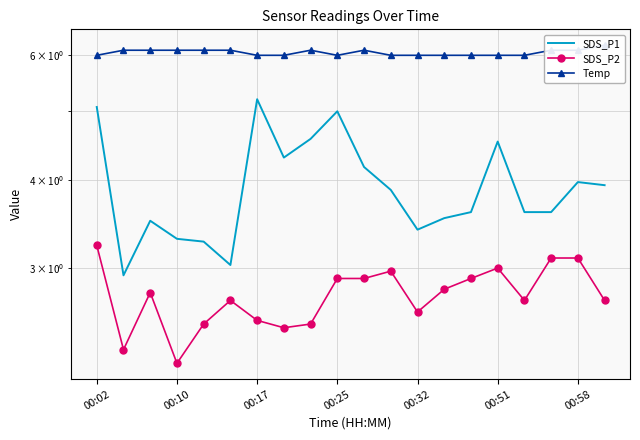

At which category is the sum across all series the highest?

00:02